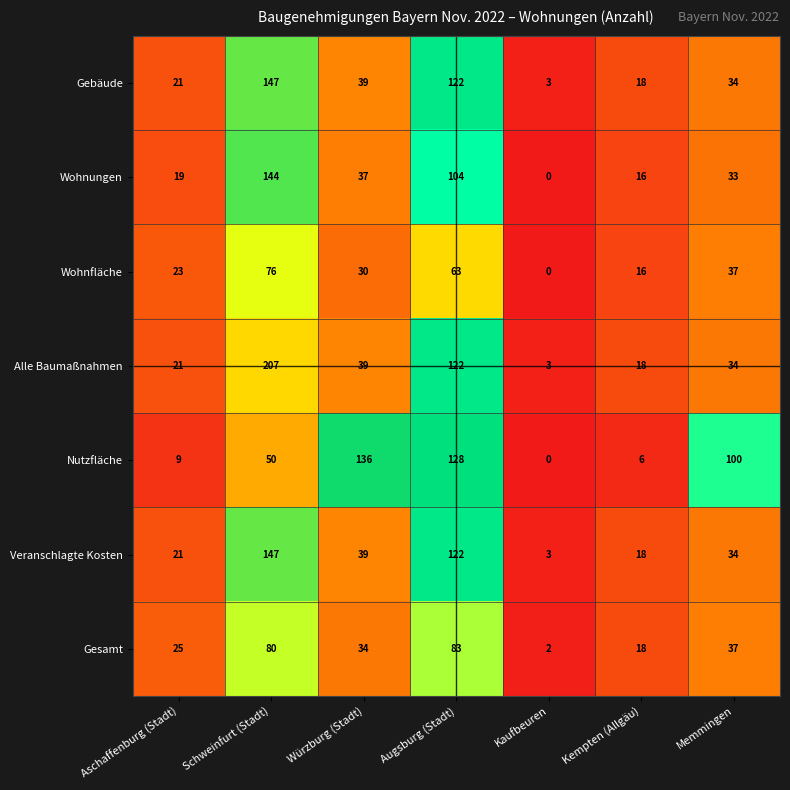

What is the total value across all series at Augsburg (Stadt)?

744